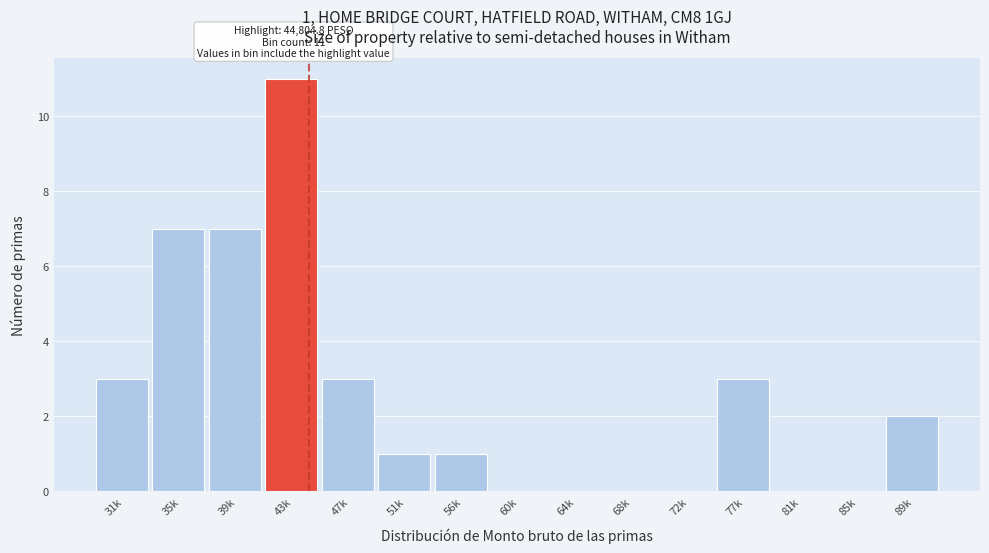

Reading left to right, extract all data points from this chart.

31k=3	35k=7	39k=7	43k=11	47k=3	51k=1	56k=1	60k=0	64k=0	68k=0	72k=0	77k=3	81k=0	85k=0	89k=2